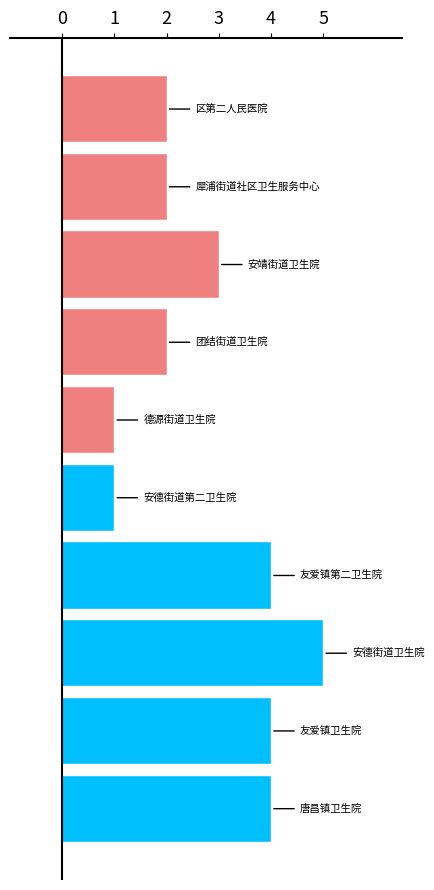

What is the maximum value shown in the chart?

5